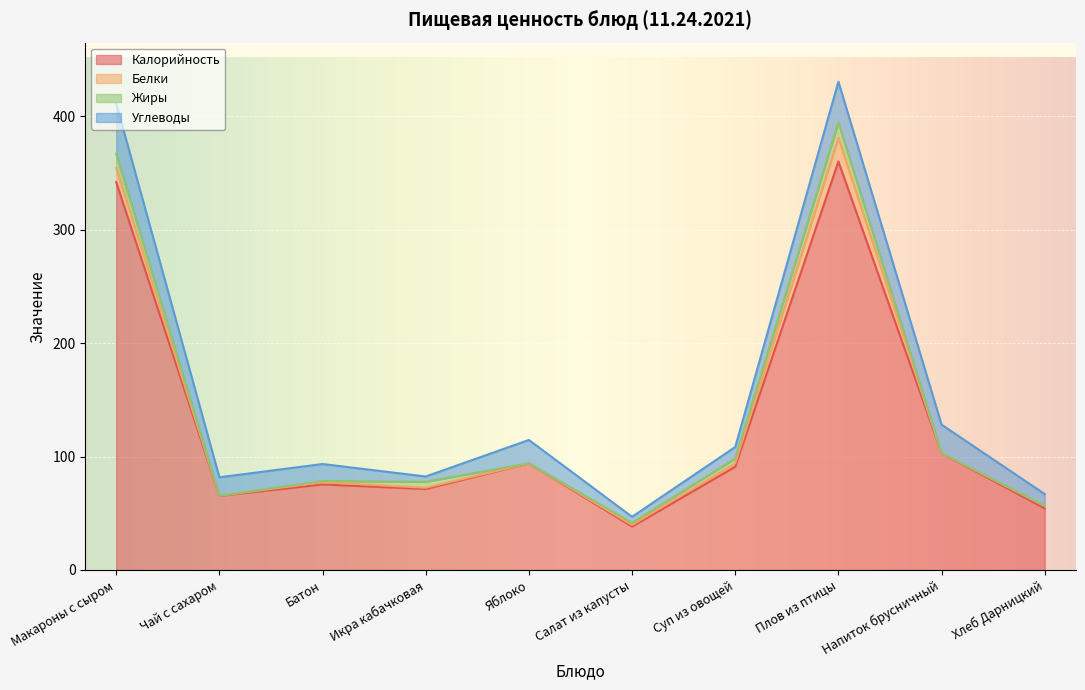

How many categories are shown in the chart?

10